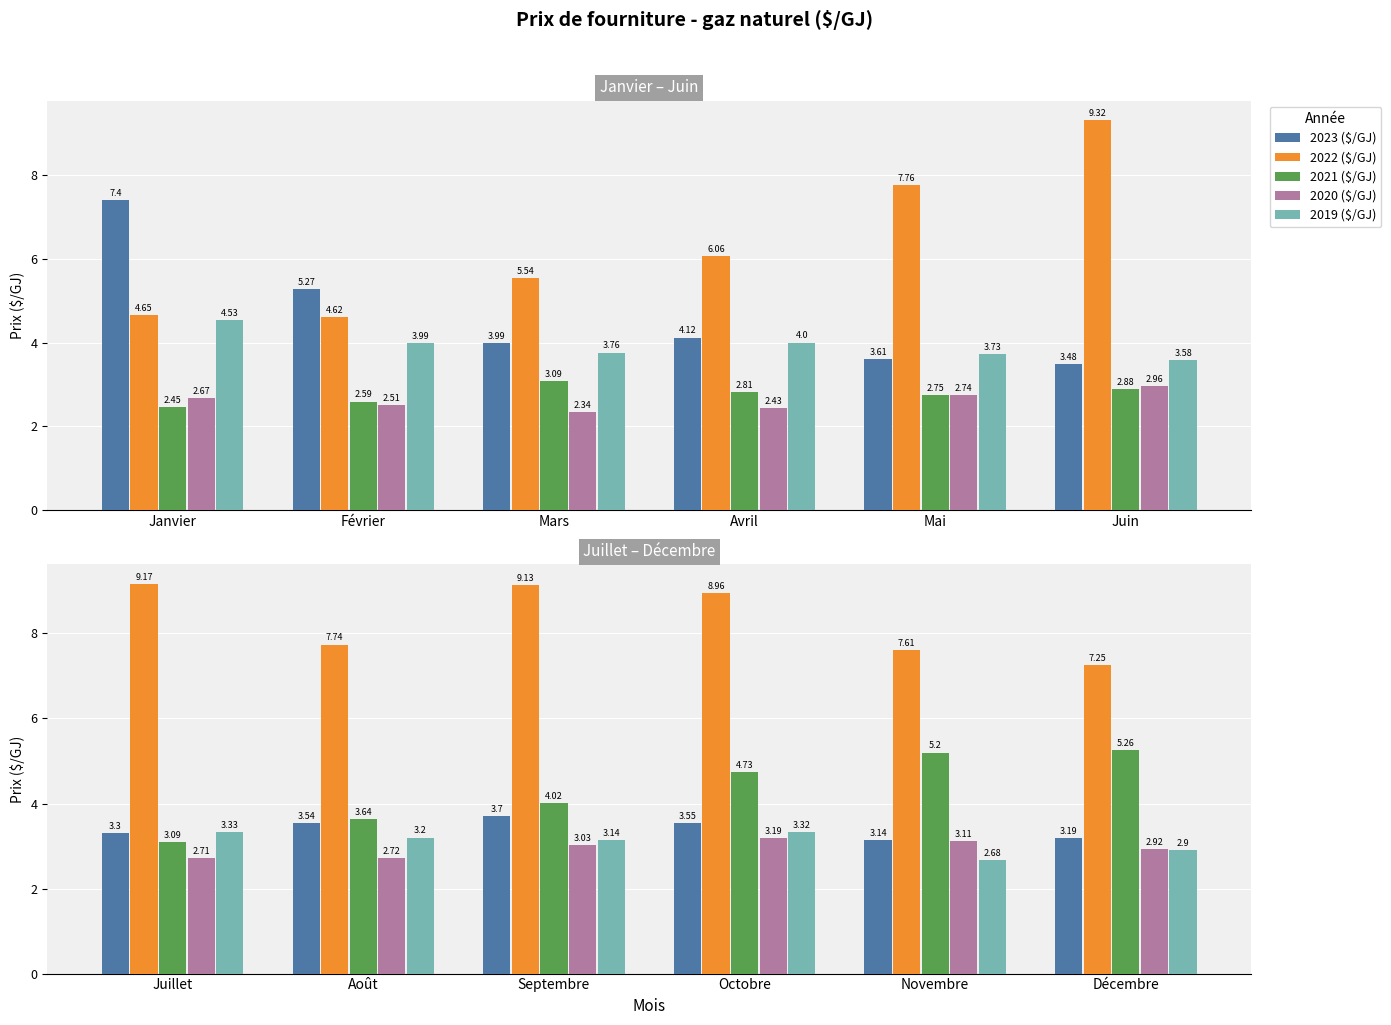

How many groups of bars are there?

6